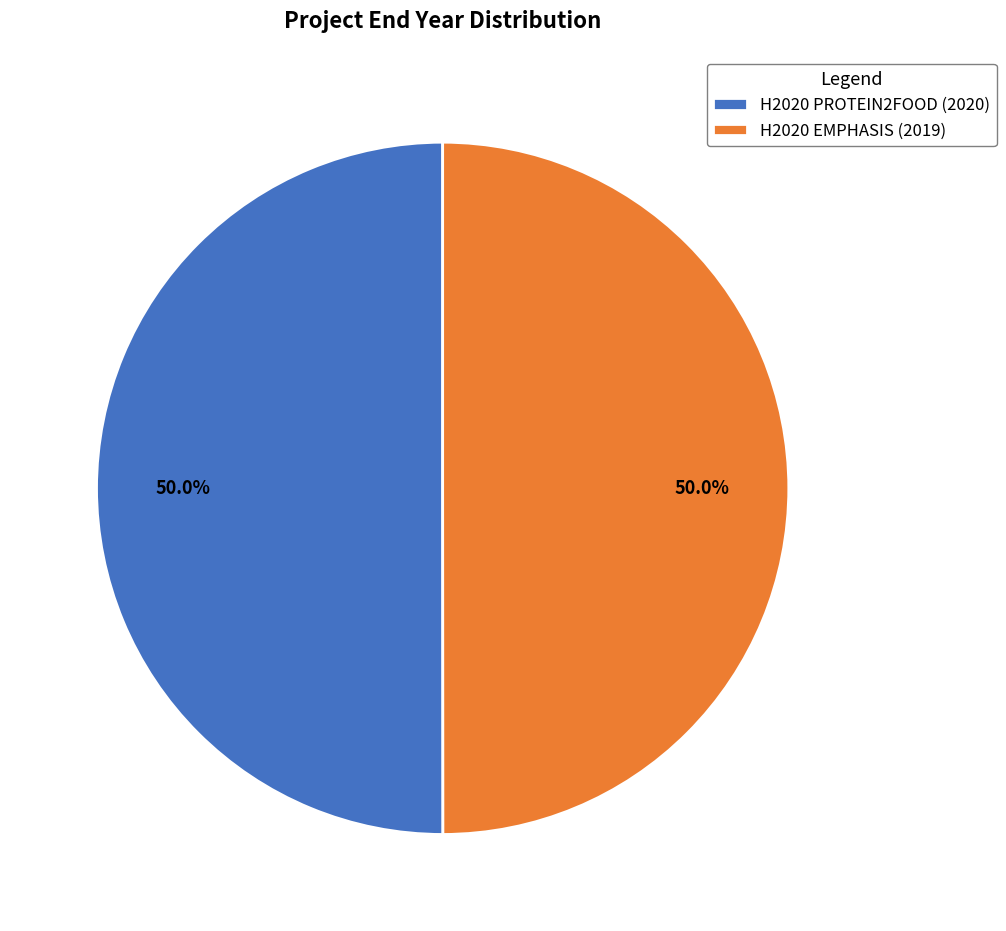

Is it true that H2020 PROTEIN2FOOD (2020) is 50% of the pie?

True